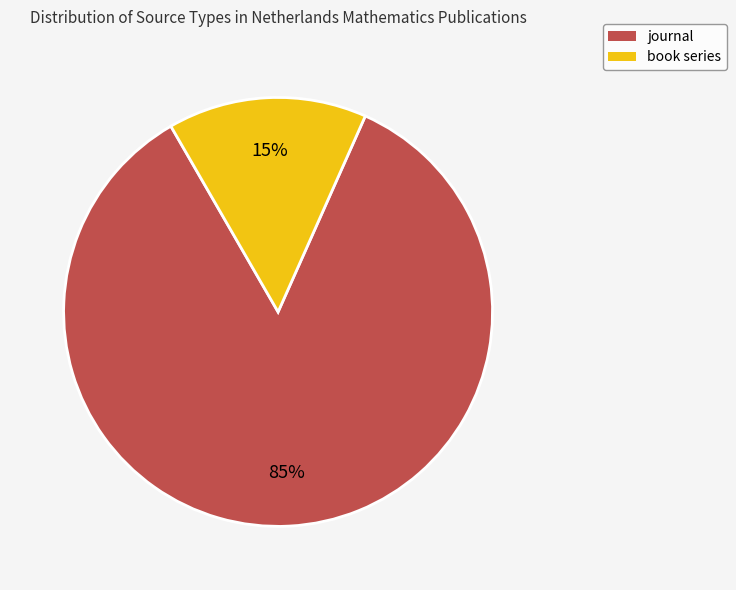

What is the largest slice in the pie chart?

journal